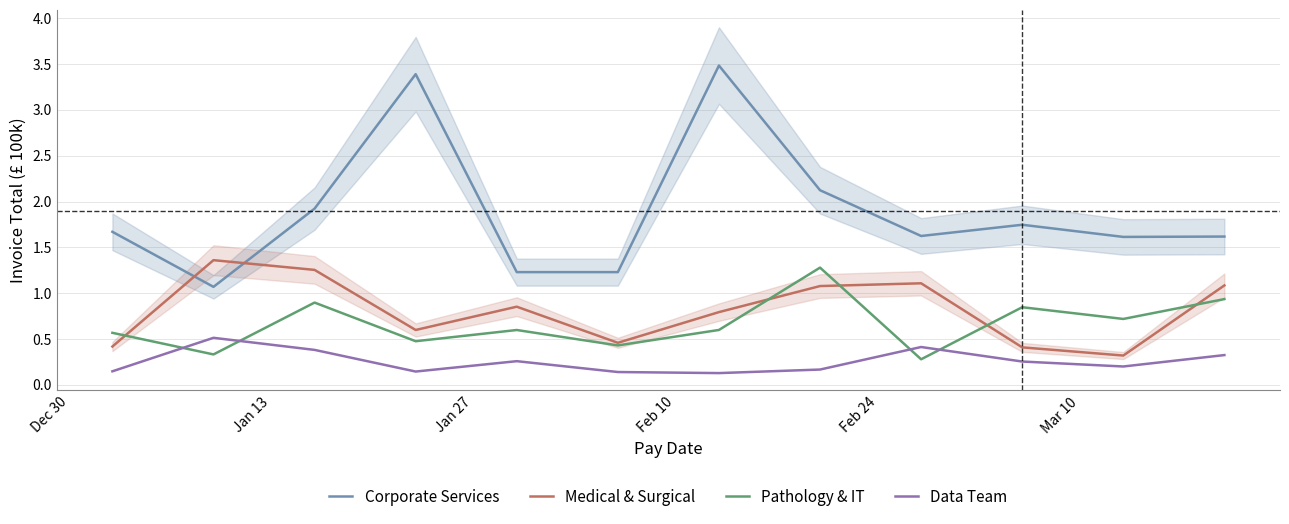

Does the chart have visible grid lines?

Yes